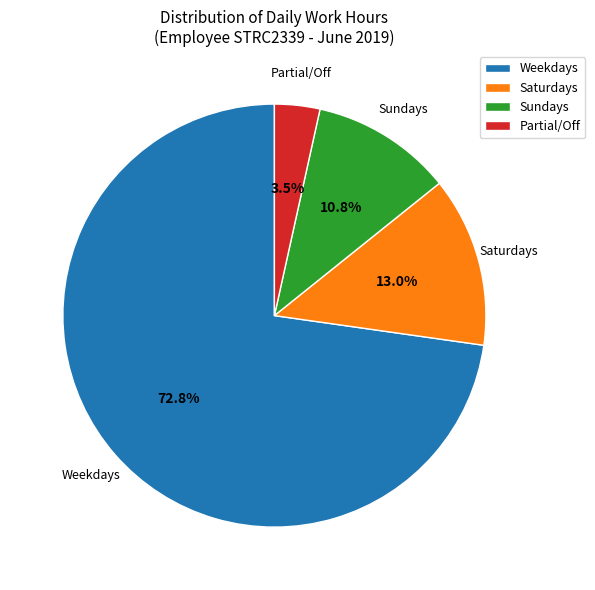

Which slice is the smallest?

Partial/Off